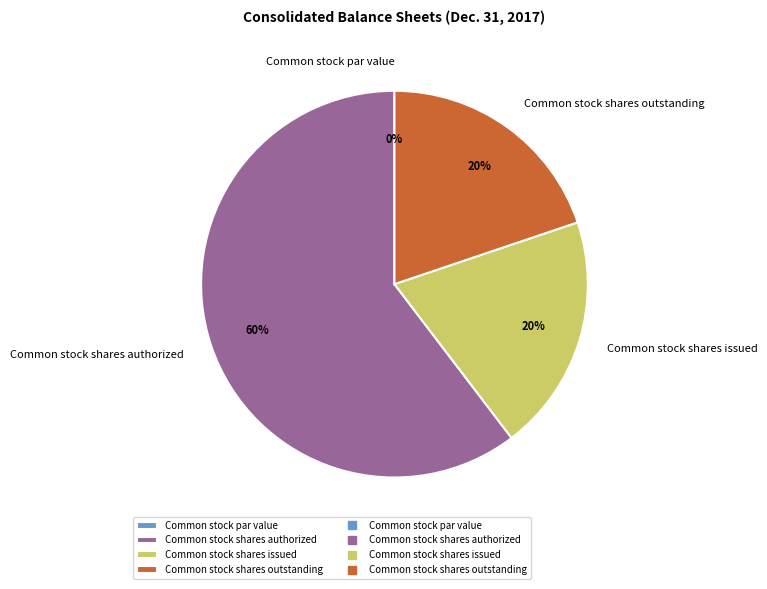

True or false: Common stock shares outstanding accounts for 20% of the total.

True